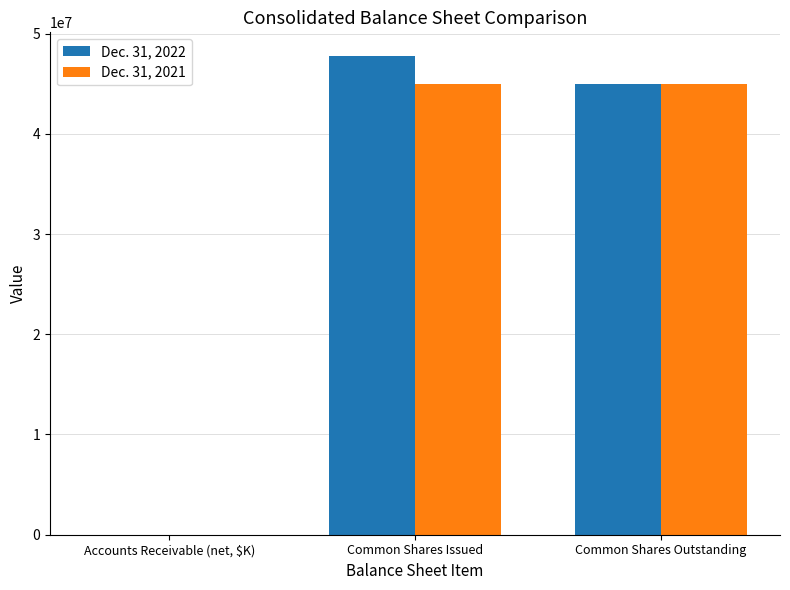

Reading left to right, what are all the values shown in this chart?

Dec. 31, 2022: 408	47737868	44924039
Dec. 31, 2021: 249	44924039	44924039